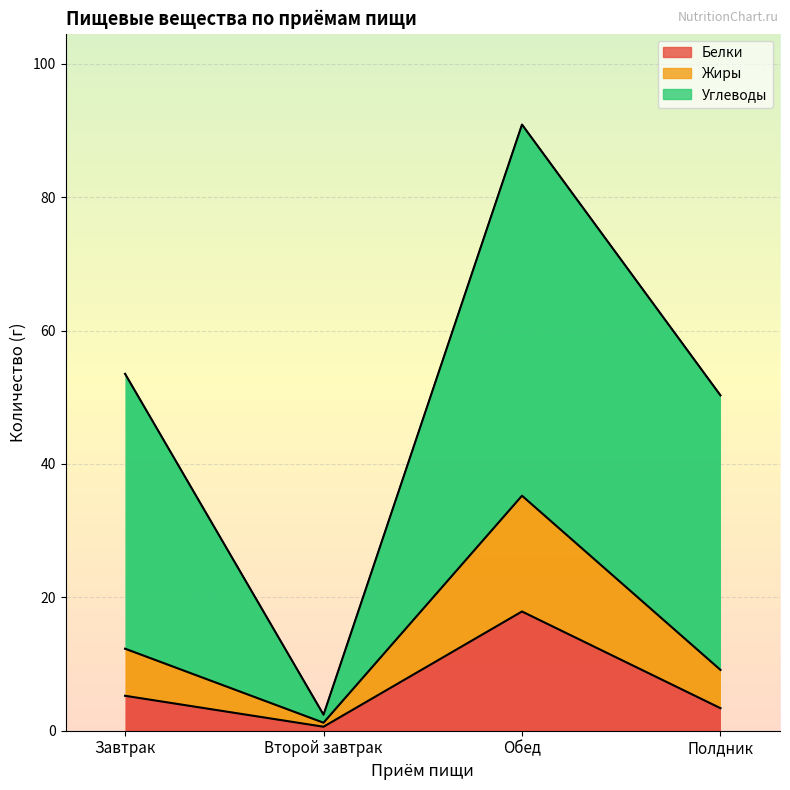

At how many categories does at least one series exceed 12?

2